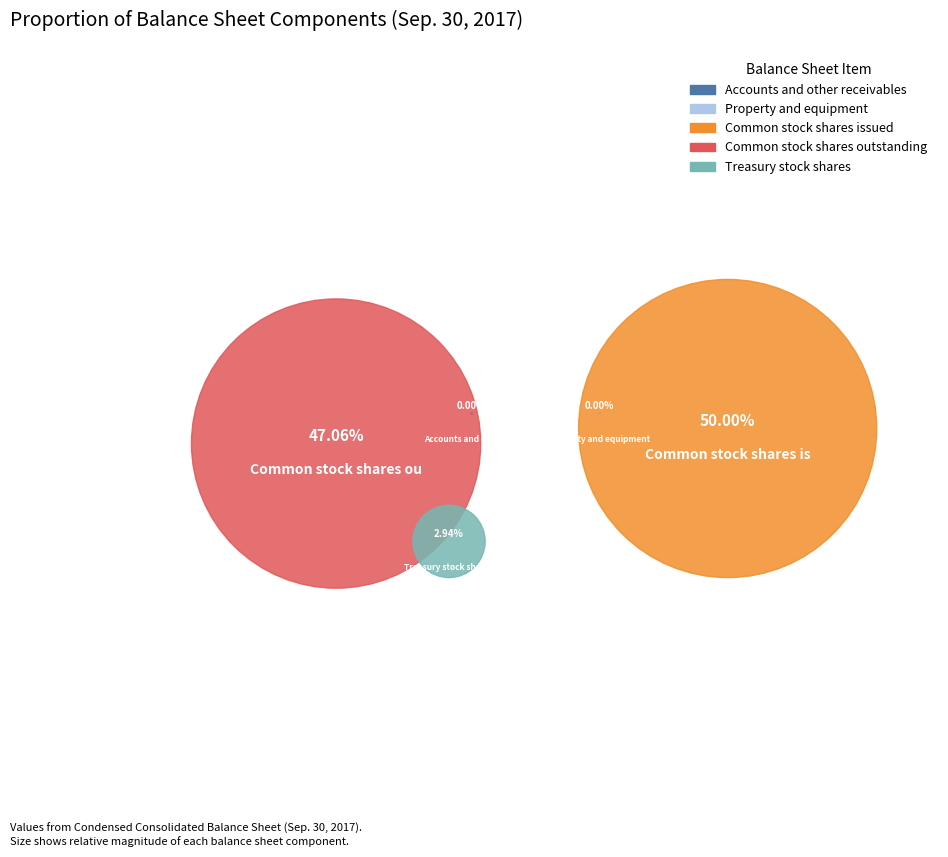

Between Accounts and other receivables and Common stock shares outstanding, which is larger?

Common stock shares outstanding